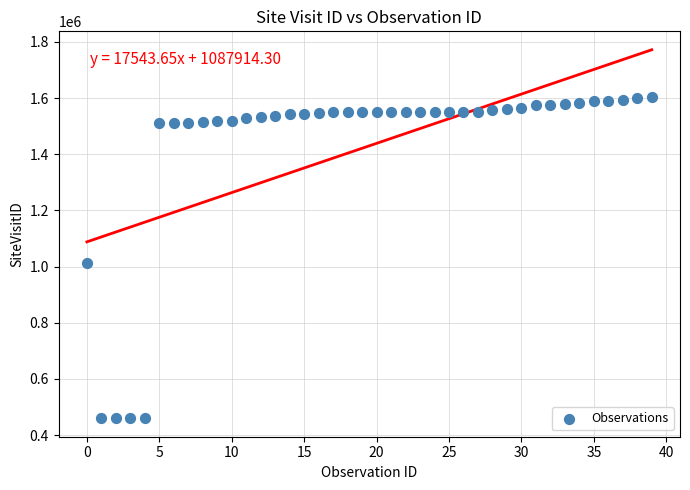

What Y value in the scatter plot is closest to 1032171?

1014287